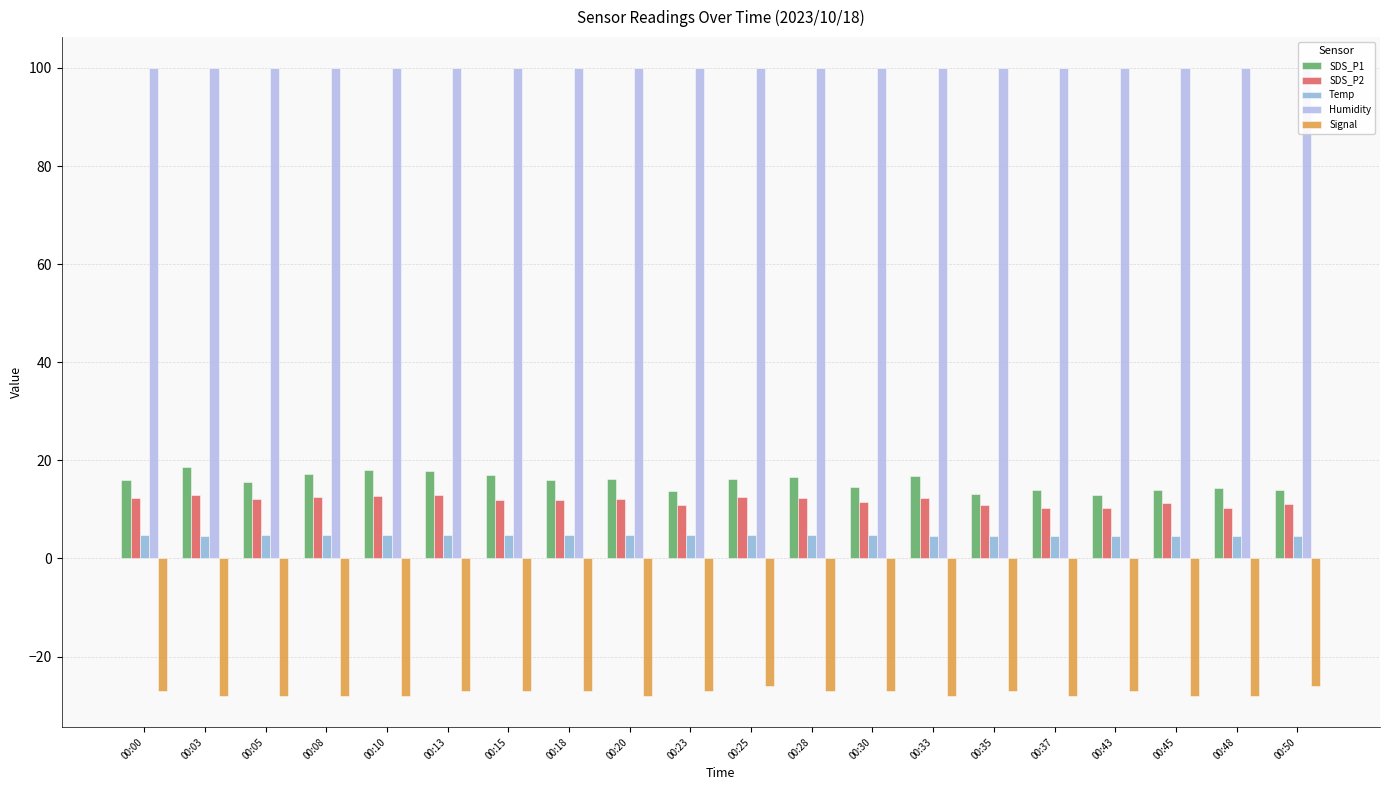

What is the value of the Temp bar at the 12th from the left?

4.7